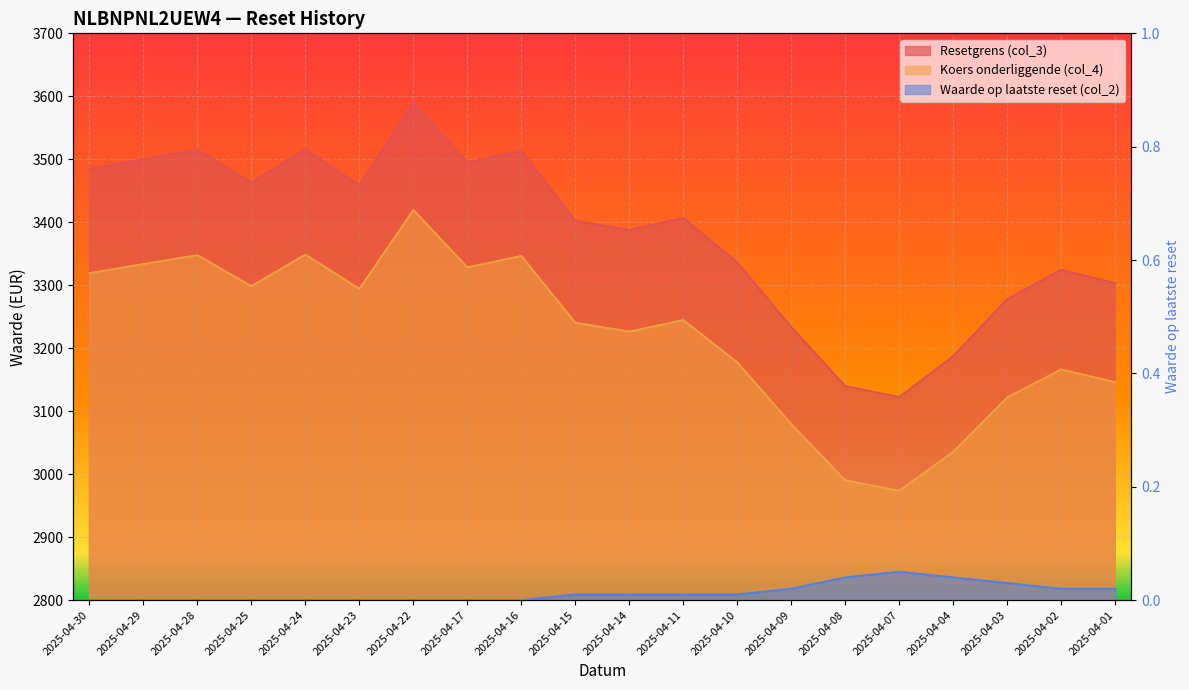

Rank the categories by Waarde op laatste reset (col_2) value from lowest to highest.

2025-04-30, 2025-04-29, 2025-04-28, 2025-04-25, 2025-04-24, 2025-04-23, 2025-04-22, 2025-04-17, 2025-04-16, 2025-04-15, 2025-04-14, 2025-04-11, 2025-04-10, 2025-04-09, 2025-04-02, 2025-04-01, 2025-04-03, 2025-04-08, 2025-04-04, 2025-04-07